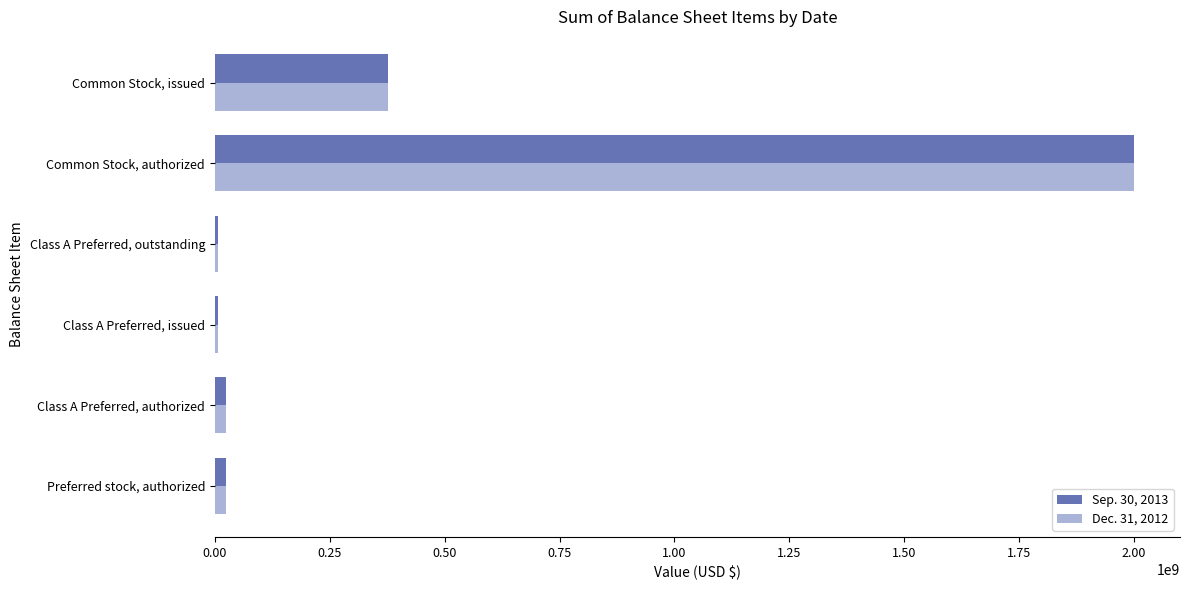

Rank the series by their average value, from lowest to highest.

Dec. 31, 2012, Sep. 30, 2013